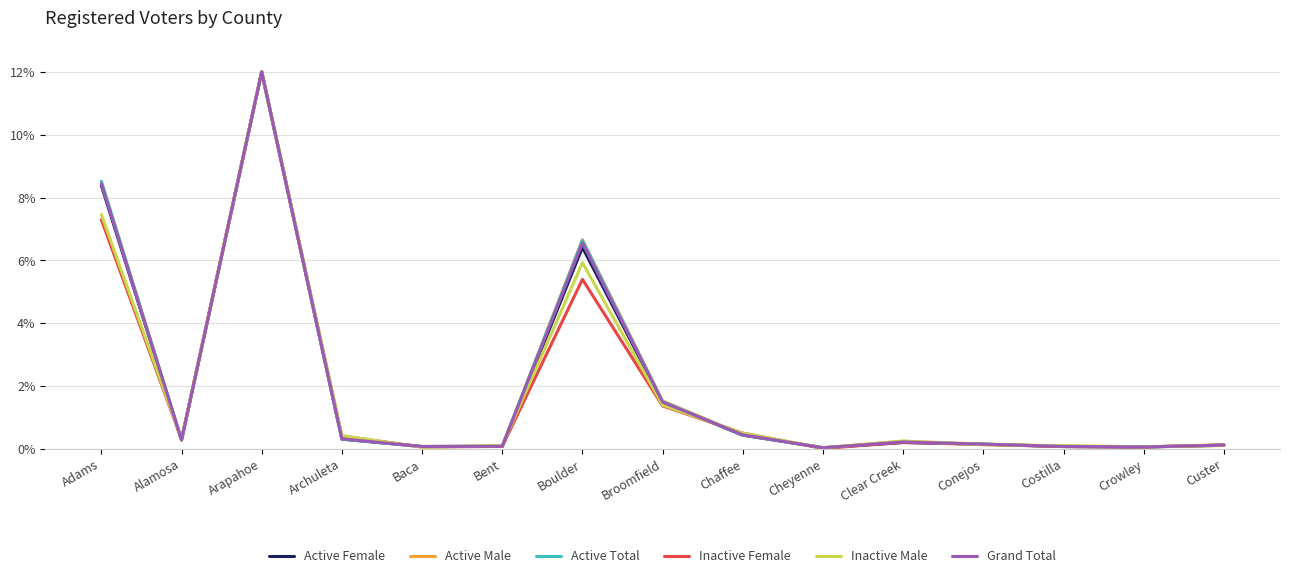

How many lines are shown in the chart?

6